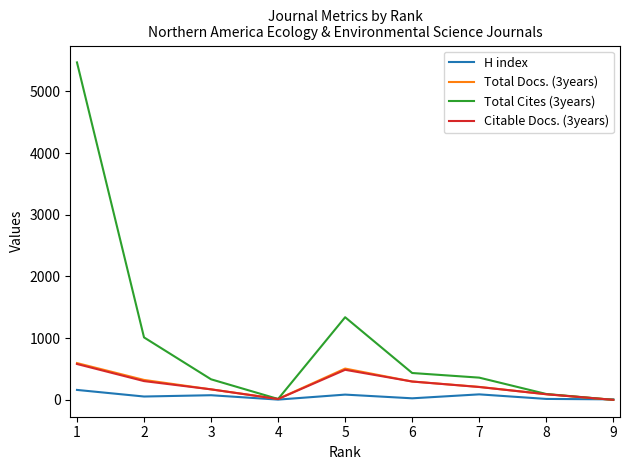

Which series has the widest spread of values?

Total Cites (3years)